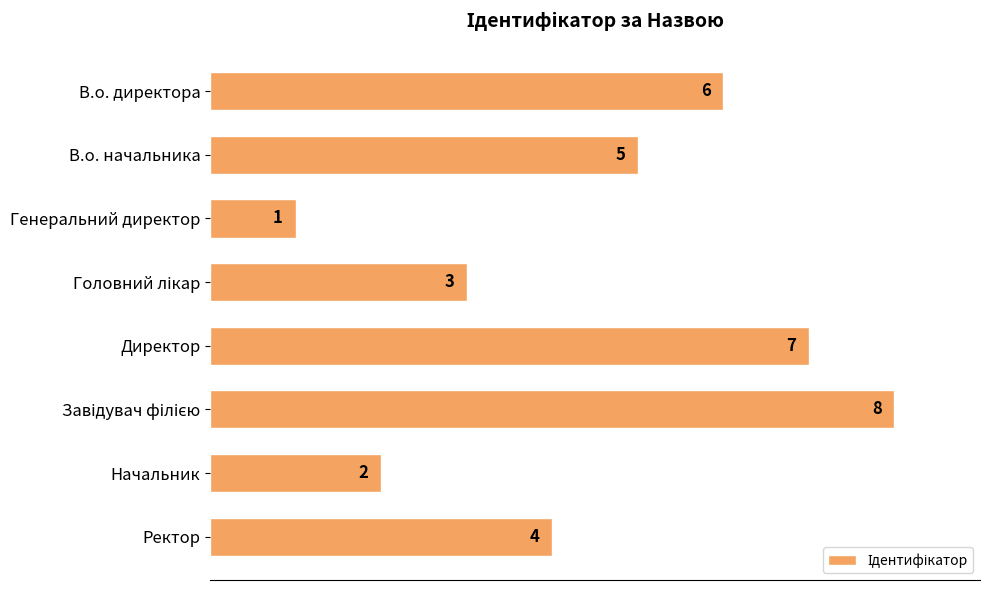

What is the greatest value displayed?

8